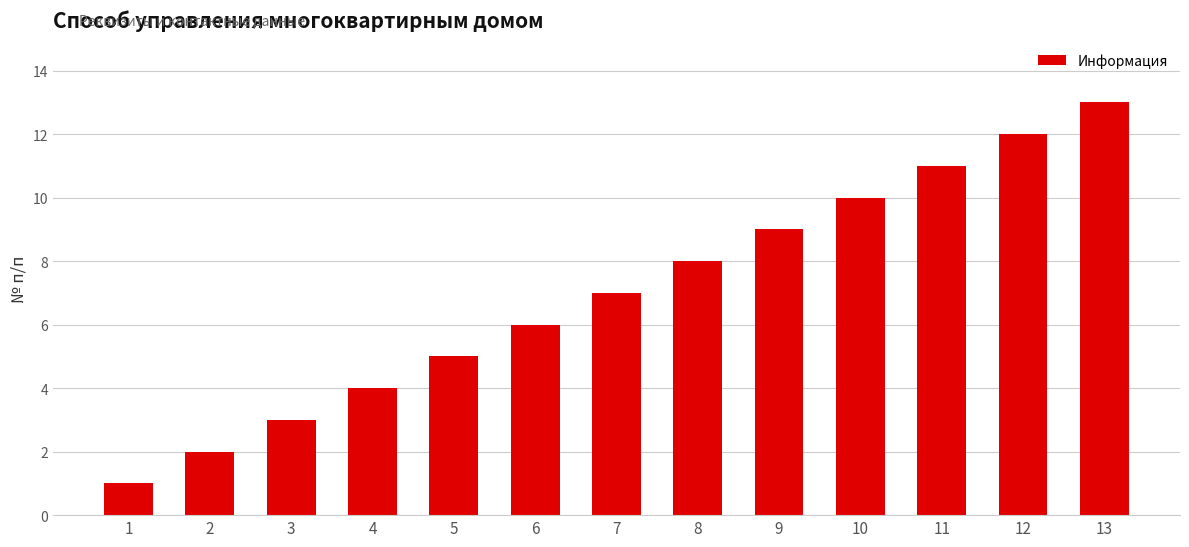

What is the value of the 2nd bar from the left?

2